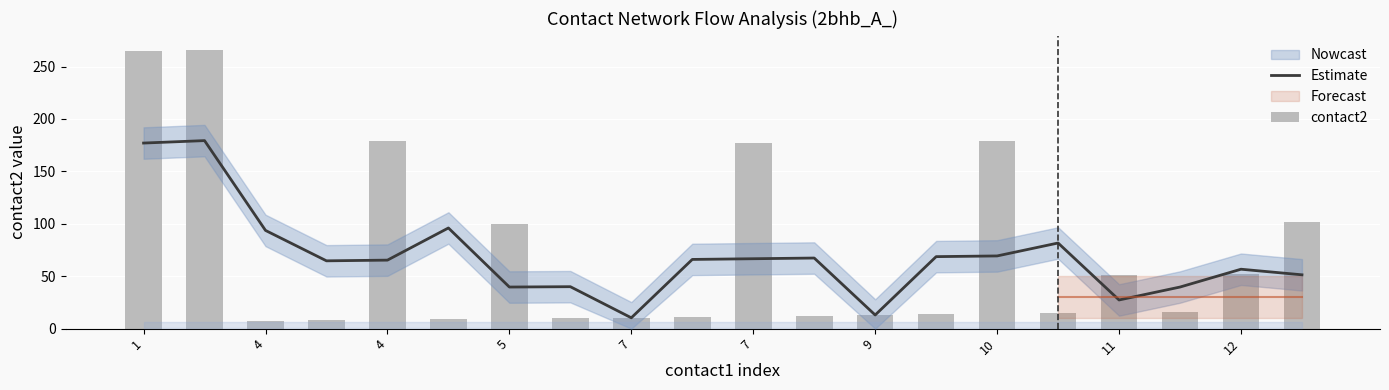

Where is contact2 nearest to the value 136?

19